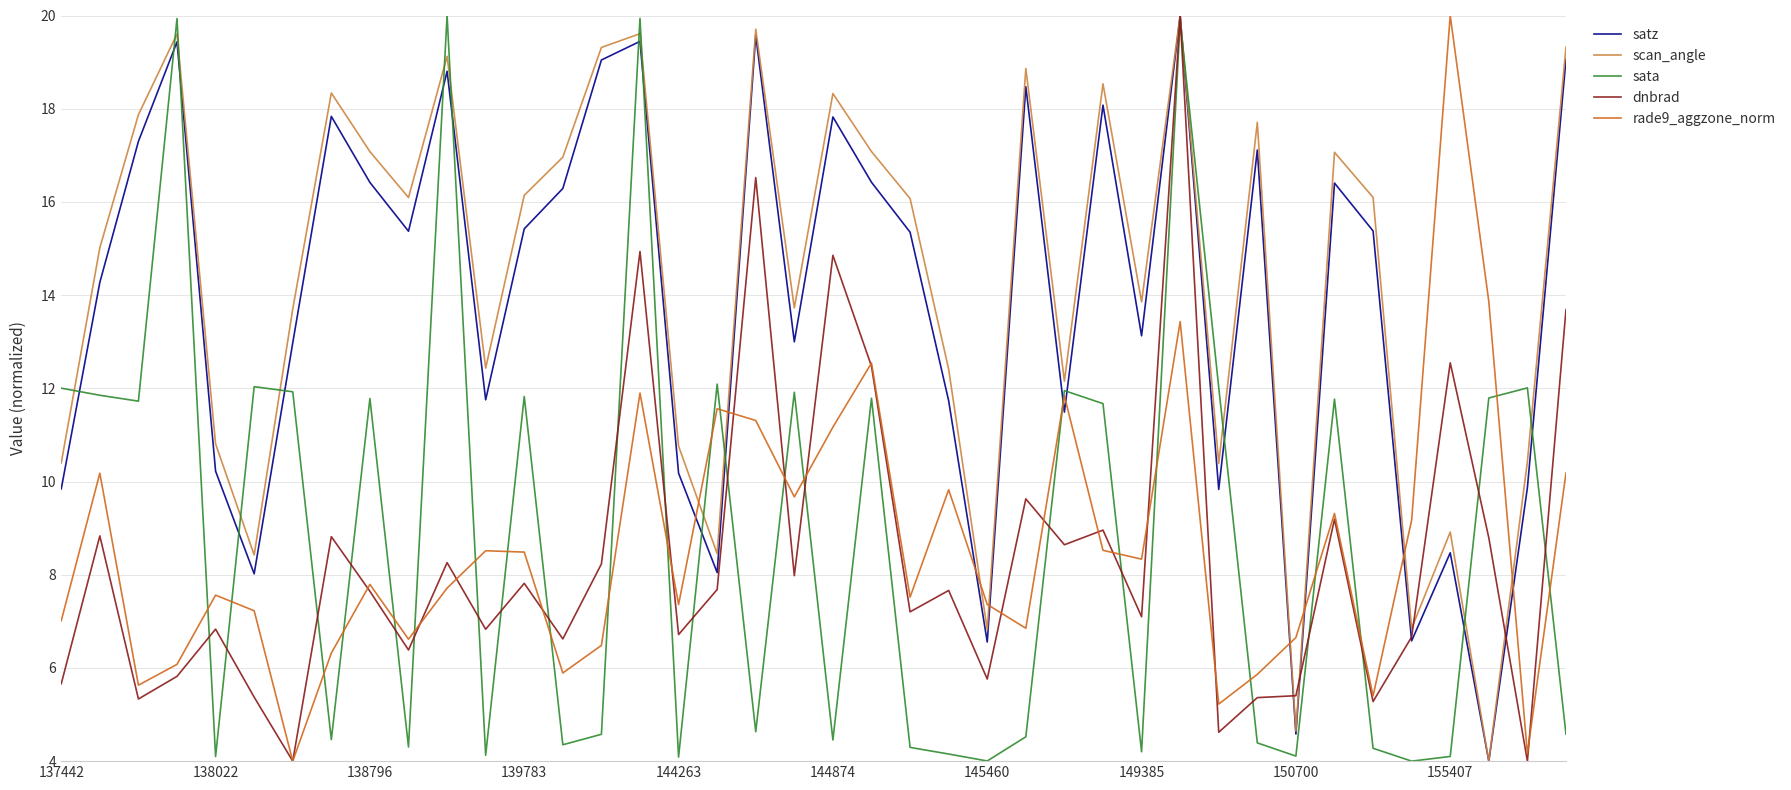

What are all the series names shown in the legend?

satz, scan_angle, sata, dnbrad, rade9_aggzone_norm